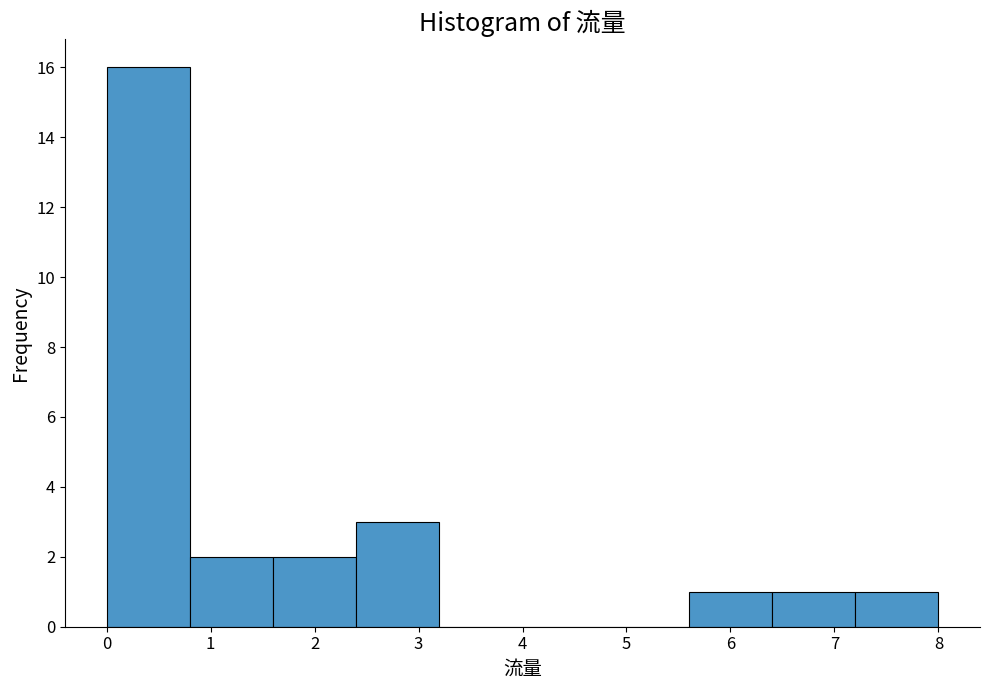

Reading left to right, list every bar in this chart as the range it spans on the x-axis followed by its height. The values are not printed on the chart, so give them approximately, as read against the axis.

0.0 to 0.8: 16
0.8 to 1.6: 2
1.6 to 2.4: 2
2.4 to 3.2: 3
3.2 to 4.0: 0
4.0 to 4.8: 0
4.8 to 5.6: 0
5.6 to 6.4: 1
6.4 to 7.2: 1
7.2 to 8.0: 1